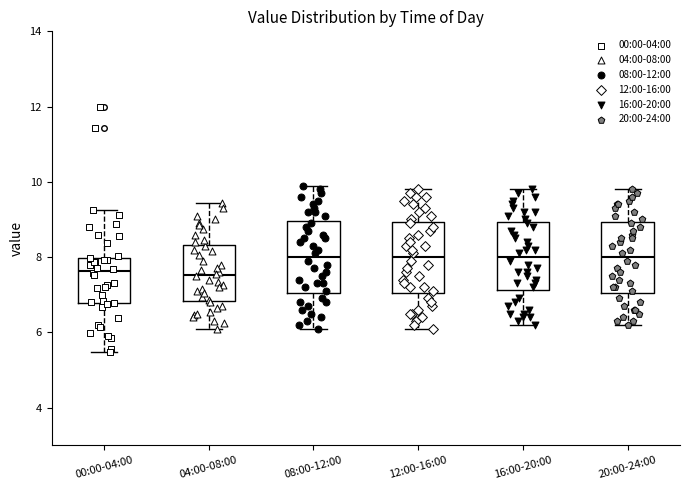

Reading left to right, transcribe this box plot: for each box, give where its median line is, the range the box spans, and where its two whiskers end, as read against the y-axis. The values are not printed on the chart, so give them approximately, as read against the axis.

00:00-04:00: median 7.6, box 6.8 to 8.0, whiskers 5.4 to 9.2
04:00-08:00: median 7.6, box 6.8 to 8.4, whiskers 6.2 to 9.4
08:00-12:00: median 8.0, box 7.0 to 9.0, whiskers 6.2 to 10.0
12:00-16:00: median 8.0, box 7.0 to 9.0, whiskers 6.2 to 9.8
16:00-20:00: median 8.0, box 7.2 to 9.0, whiskers 6.2 to 9.8
20:00-24:00: median 8.0, box 7.0 to 9.0, whiskers 6.2 to 9.8